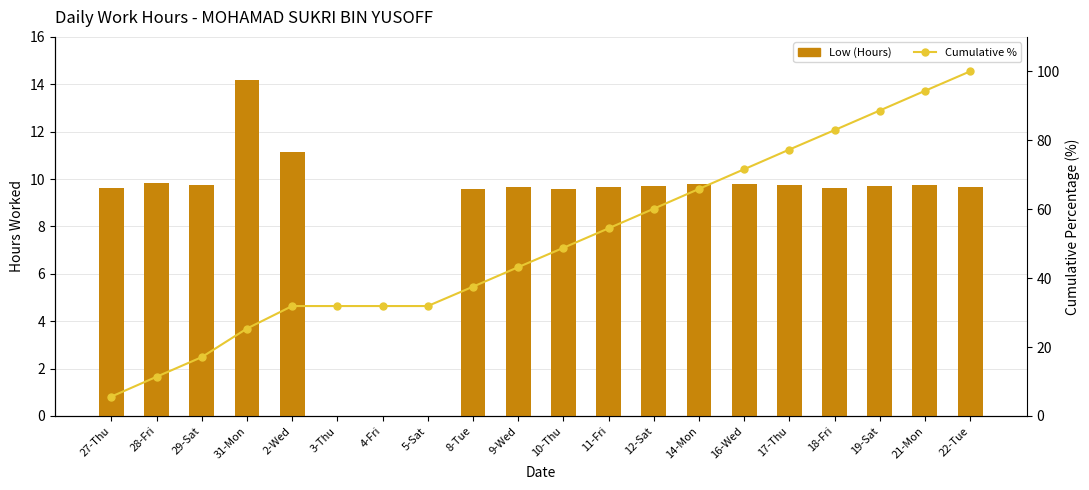

Which series has the largest range (max minus min)?

Cumulative %